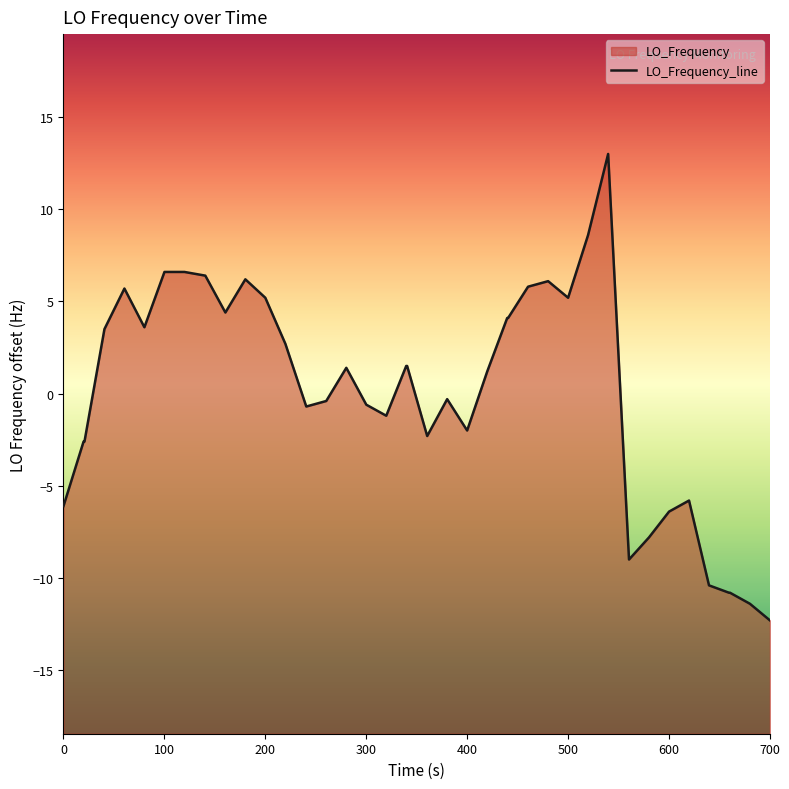

What is the maximum value shown in the chart?

13.0